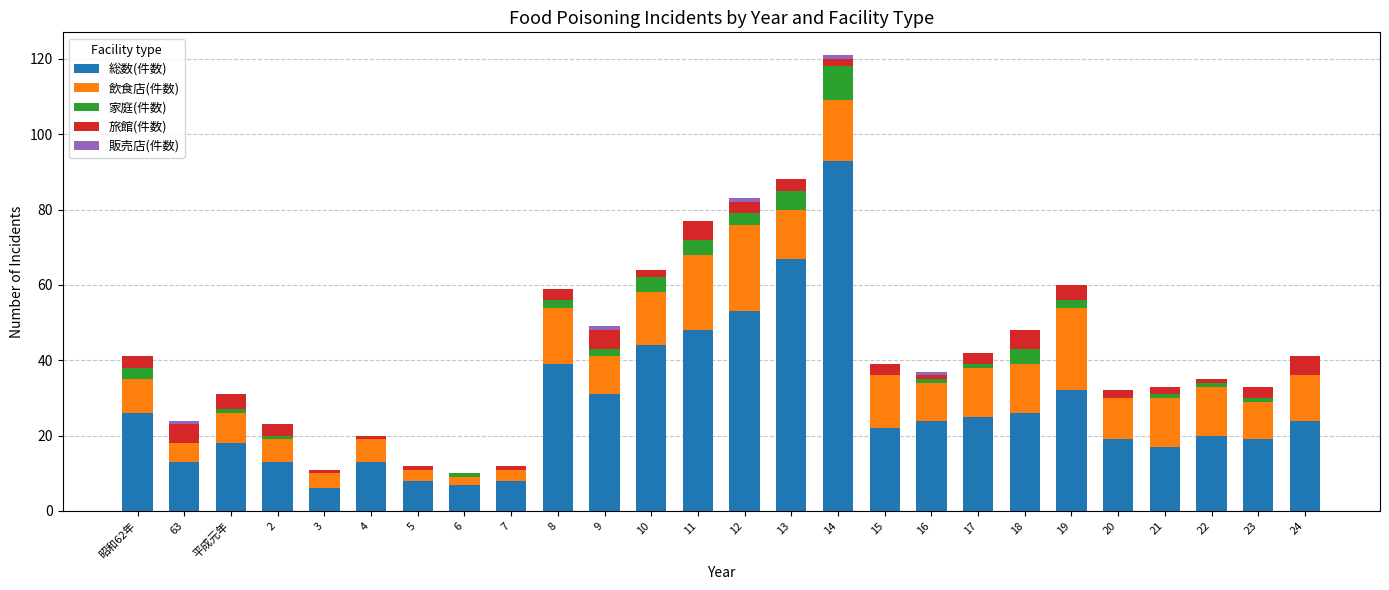

At which category is the sum across all series the highest?

14